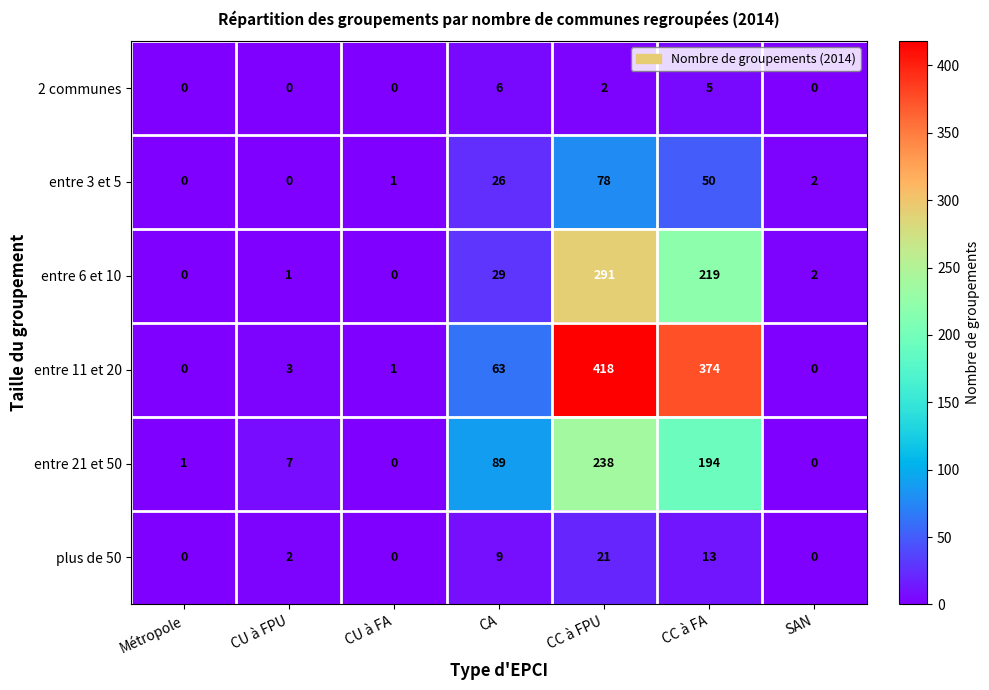

Which series has the widest spread of values?

entre 11 et 20